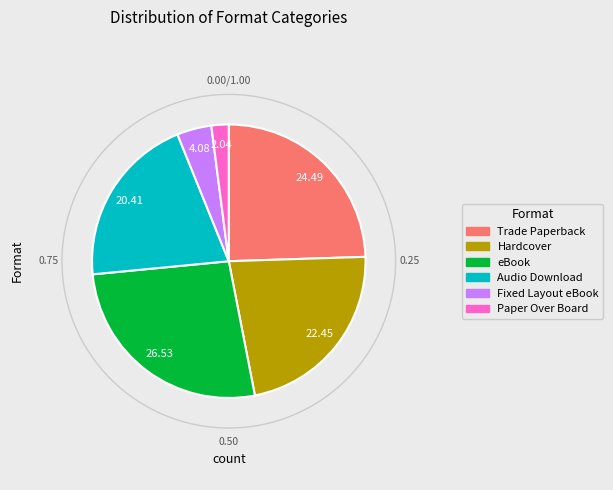

Between Audio Download and Paper Over Board, which is larger?

Audio Download